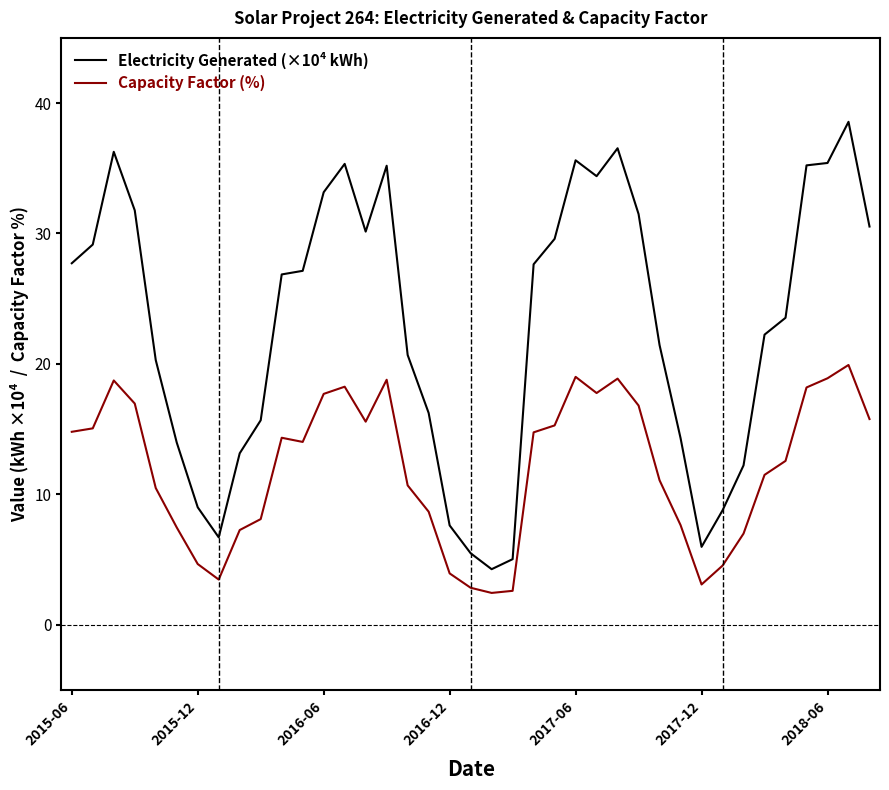

What are all the series names shown in the legend?

Electricity Generated (×10⁴ kWh), Capacity Factor (%)